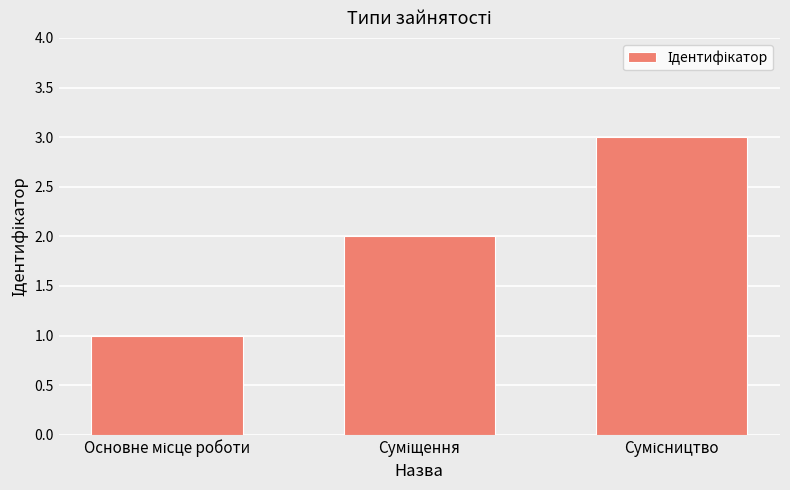

What is the greatest value displayed?

3